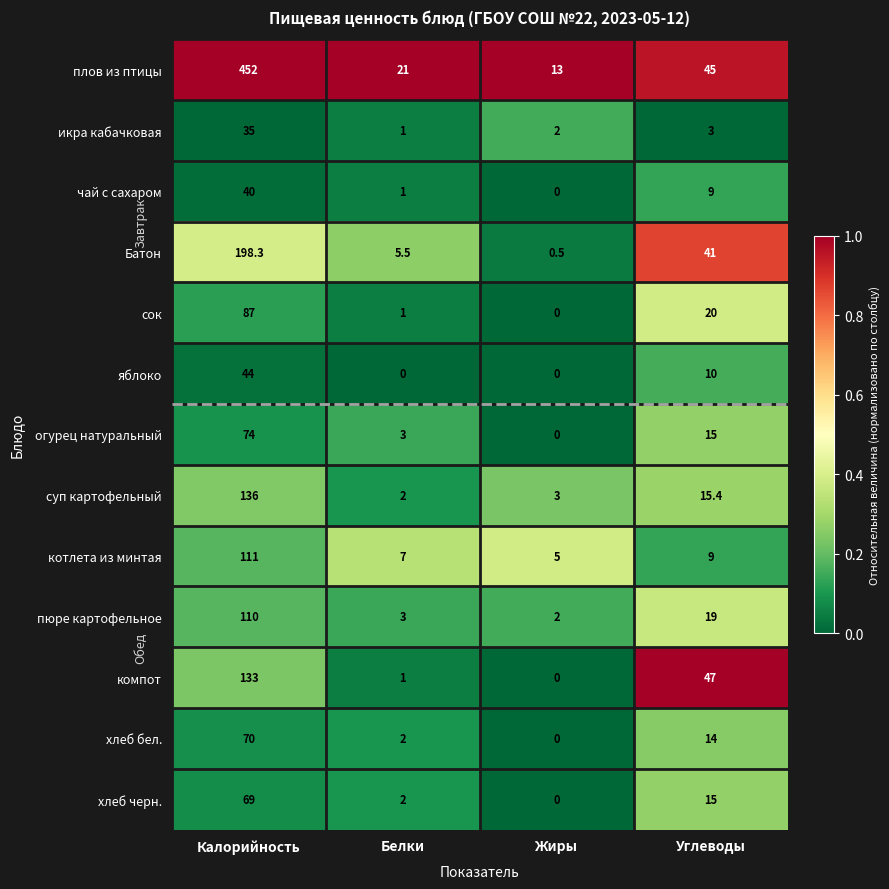

Which series has the largest range (max minus min)?

плов из птицы